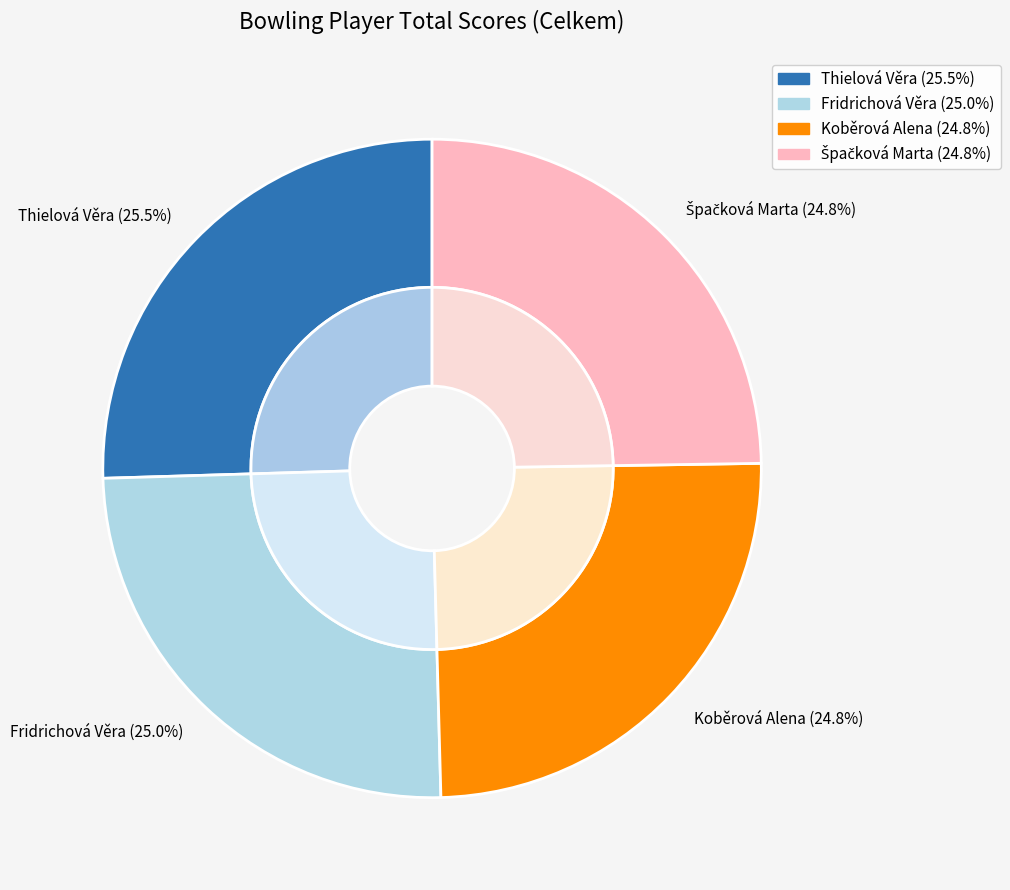

Which category has the biggest portion of the pie?

Thielová Věra